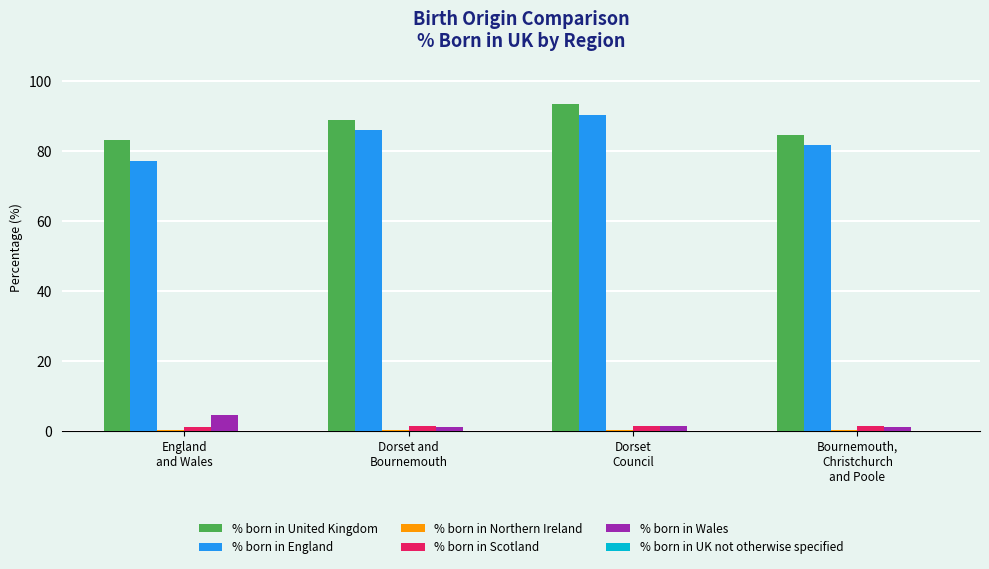

What is the maximum value shown in the chart?

93.5